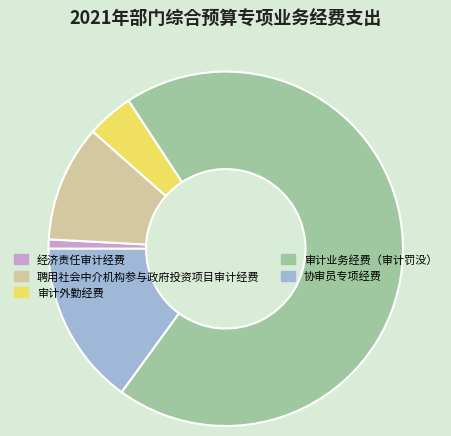

Do 协审员专项经费 and 聘用社会中介机构参与政府投资项目审计经费 together represent more than half of the pie?

No